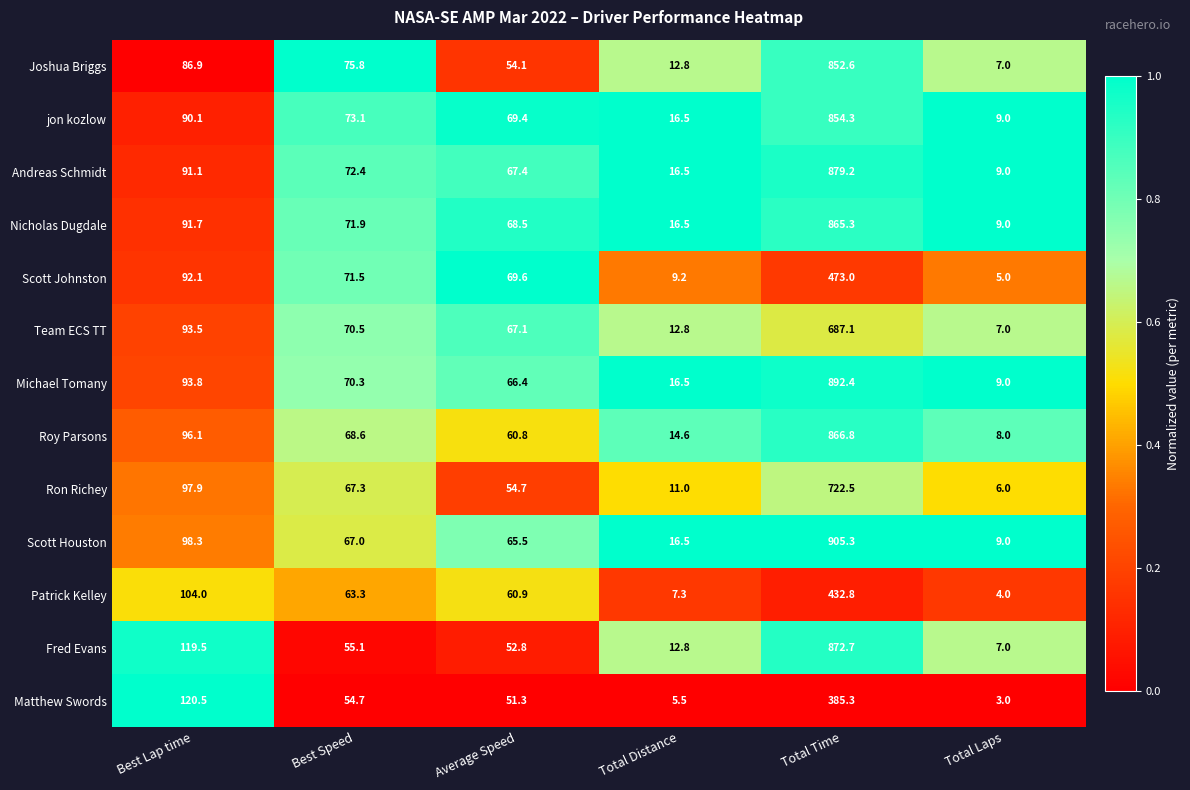

List the series in order of their peak value, highest first.

Scott Houston, Michael Tomany, Andreas Schmidt, Fred Evans, Roy Parsons, Nicholas Dugdale, jon kozlow, Joshua Briggs, Ron Richey, Team ECS TT, Scott Johnston, Patrick Kelley, Matthew Swords